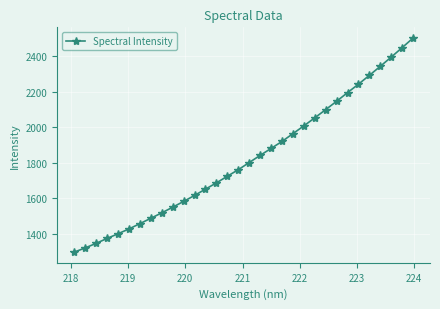

What is the smallest value displayed?

1296.6